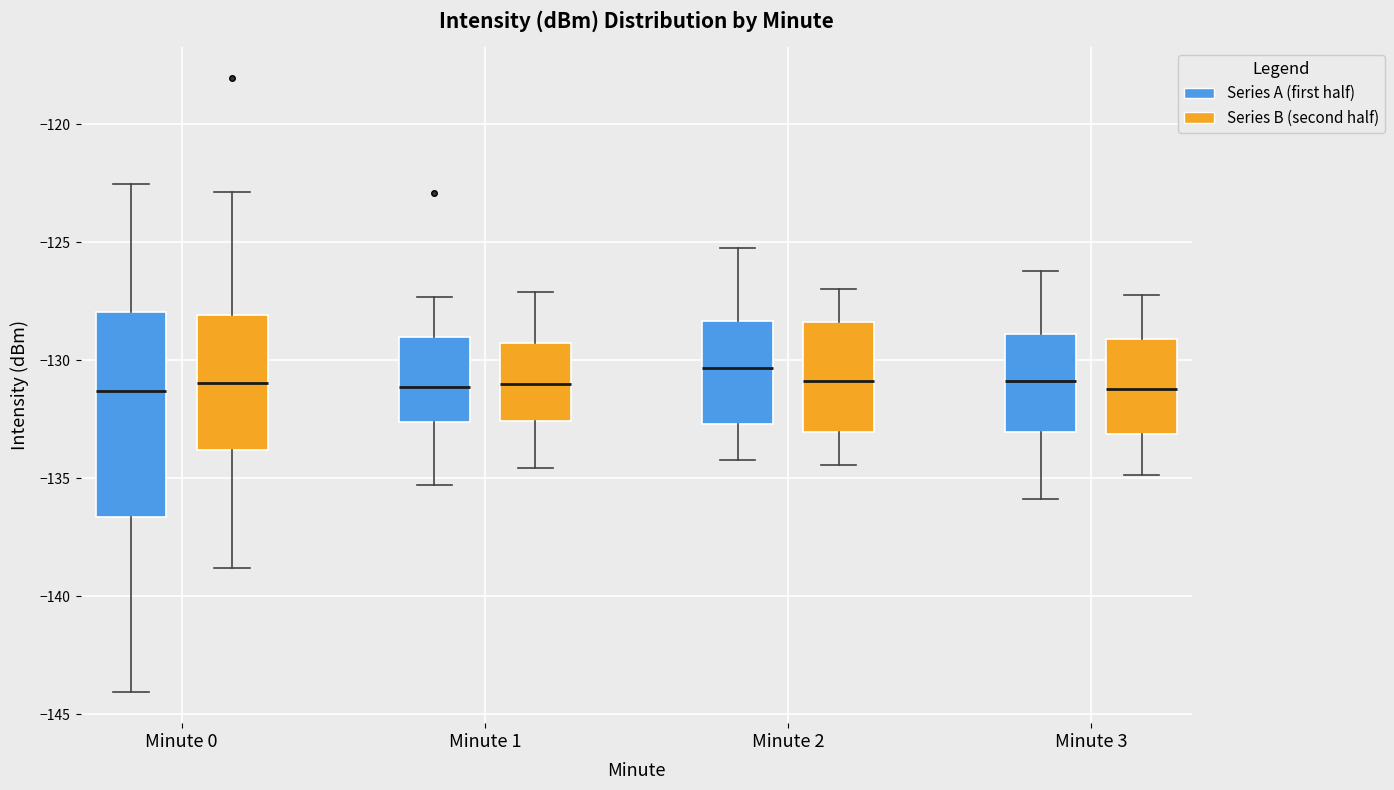

Which box has the highest median line?

Minute 2 (Series A (first half))